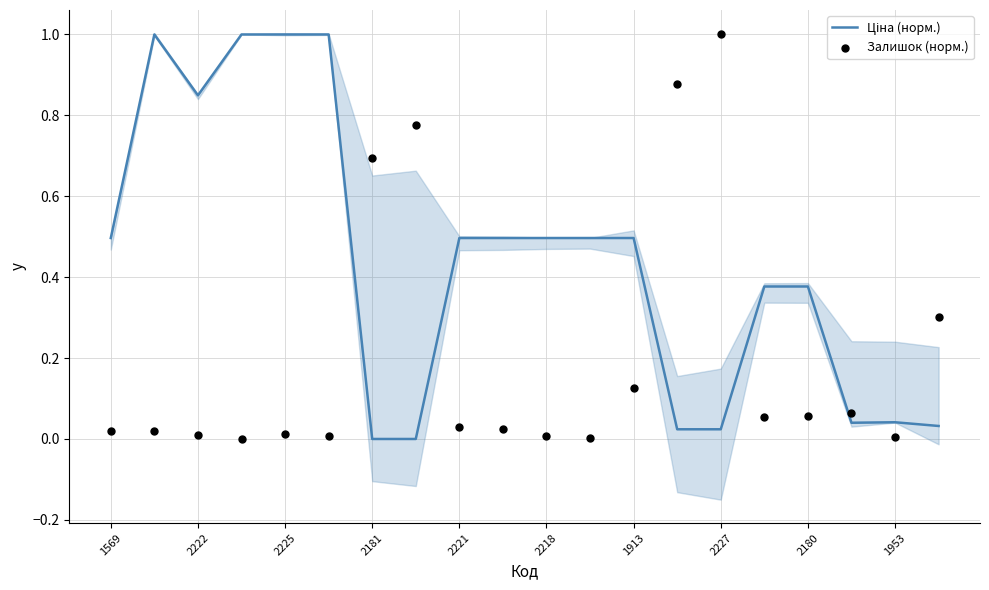

At which category is the sum across all series the highest?

2227